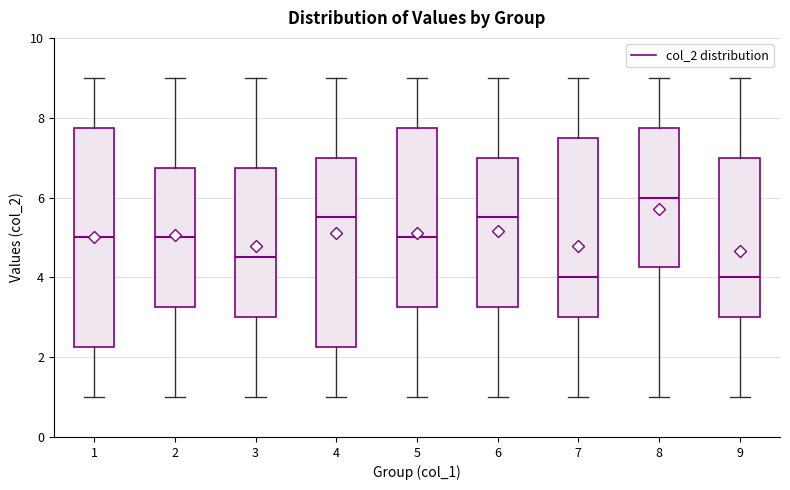

Reading left to right, read every box against the y-axis: the position of its median line, the range the box covers, and the ends of its whiskers. The values are not printed on the chart, so give them approximately, as read against the axis.

1: median 5.0, box 2.2 to 7.8, whiskers 1.0 to 9.0
2: median 5.0, box 3.2 to 6.8, whiskers 1.0 to 9.0
3: median 4.6, box 3.0 to 6.8, whiskers 1.0 to 9.0
4: median 5.6, box 2.2 to 7.0, whiskers 1.0 to 9.0
5: median 5.0, box 3.2 to 7.8, whiskers 1.0 to 9.0
6: median 5.6, box 3.2 to 7.0, whiskers 1.0 to 9.0
7: median 4.0, box 3.0 to 7.6, whiskers 1.0 to 9.0
8: median 6.0, box 4.2 to 7.8, whiskers 1.0 to 9.0
9: median 4.0, box 3.0 to 7.0, whiskers 1.0 to 9.0